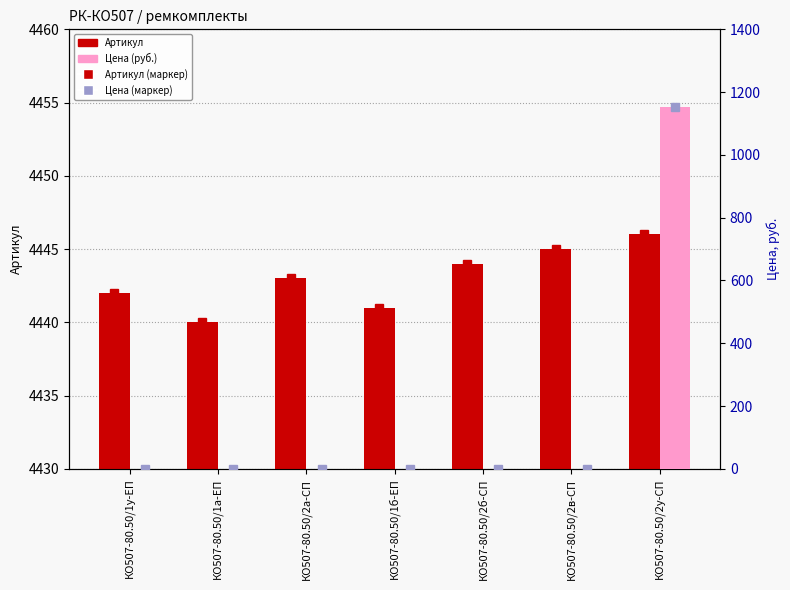

What is the difference between the highest and lowest values at КО507-80.50/1у-ЕП?

4442.0